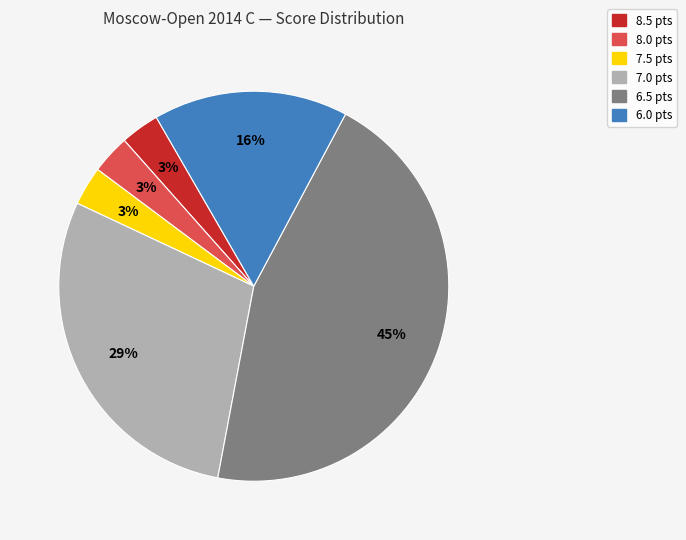

To the nearest percent, what is the average slice percentage?

17%